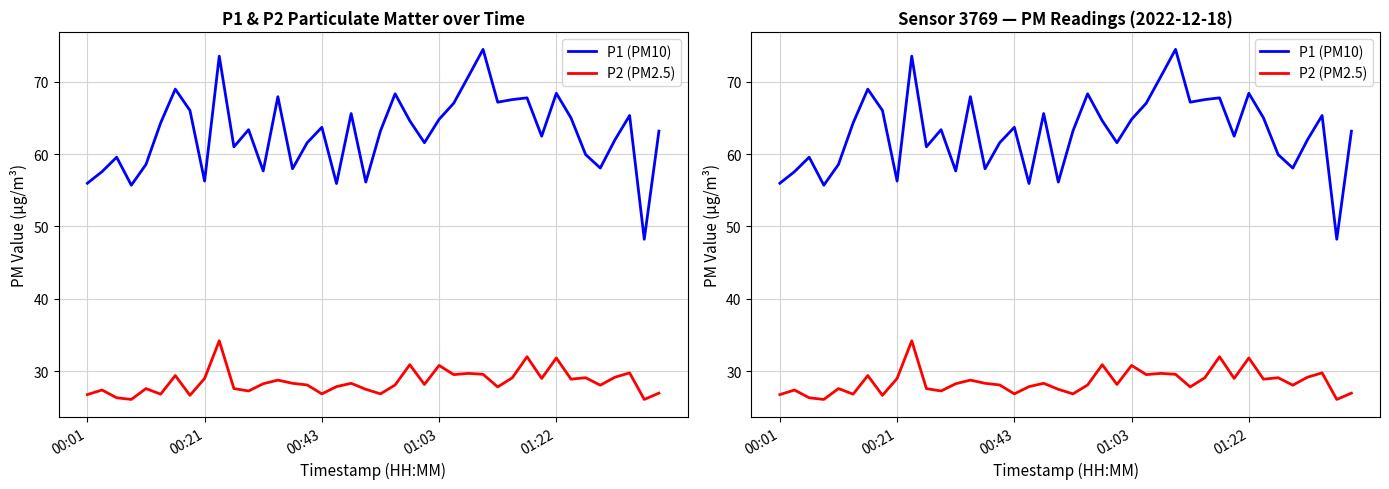

Which series has the widest spread of values?

P1 (PM10)